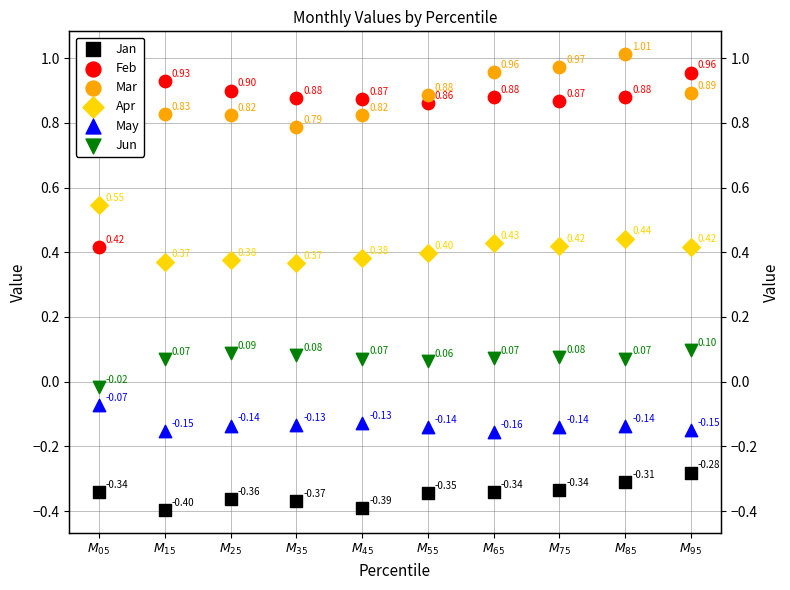

At which category is the sum across all series the highest?

$M_{\mathrm{85}}$